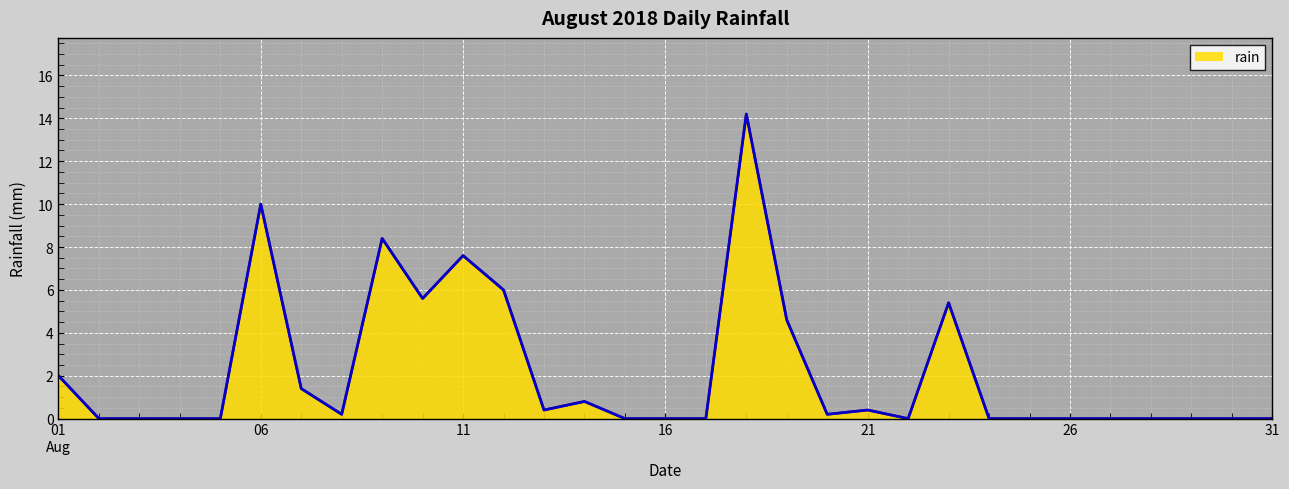

What is the greatest value displayed?

14.2